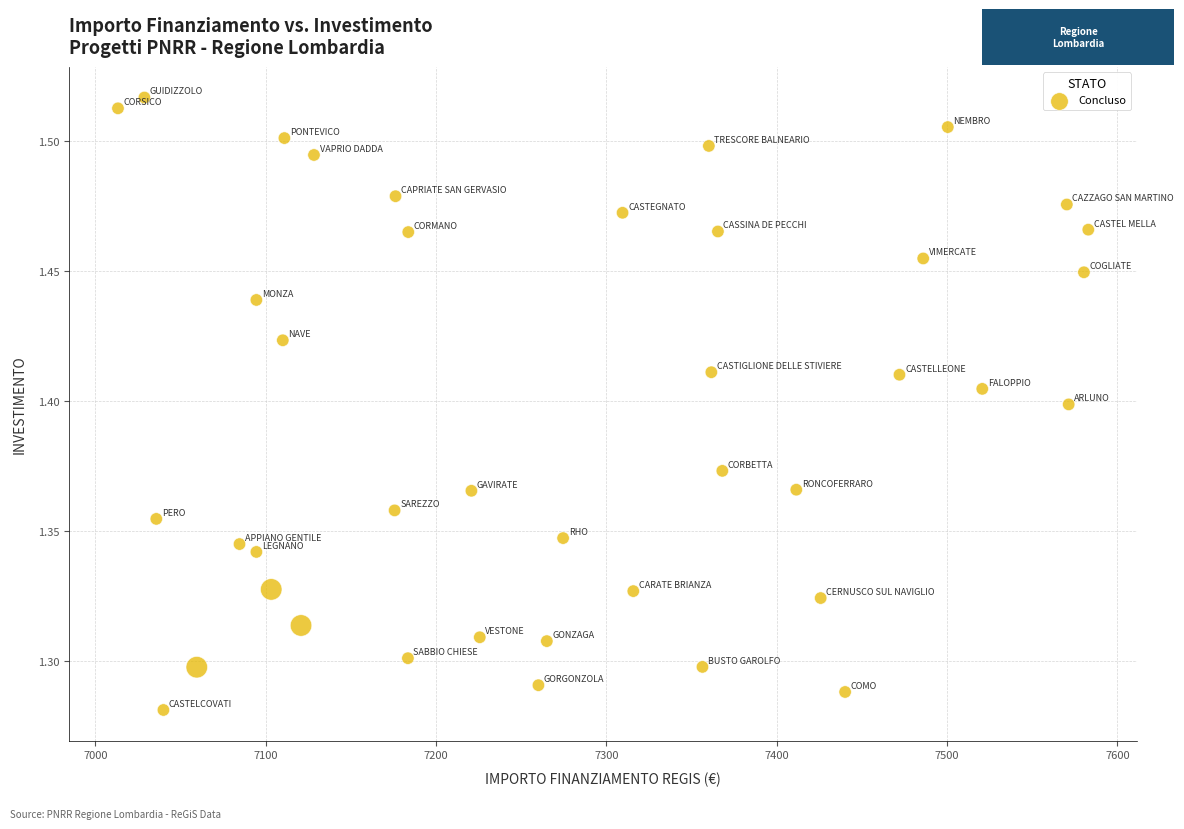

What is the range of X values (max minus min)?

569.6